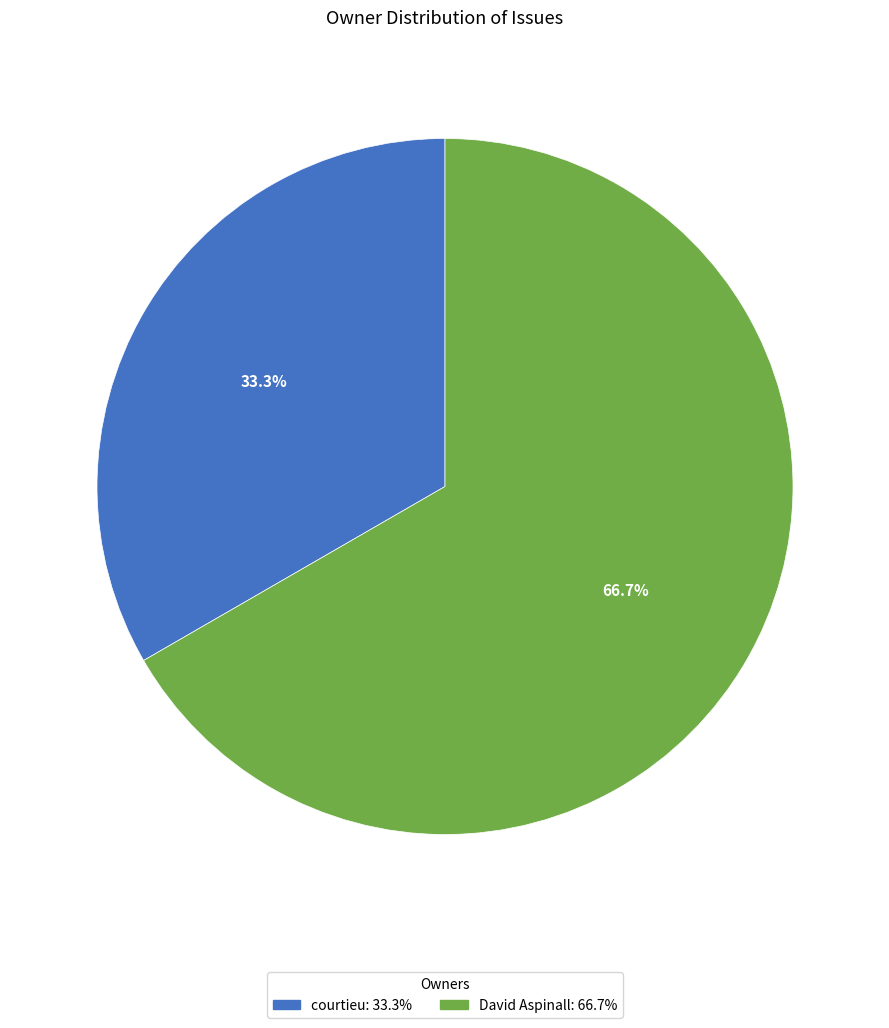

Is there a majority slice in this chart?

Yes